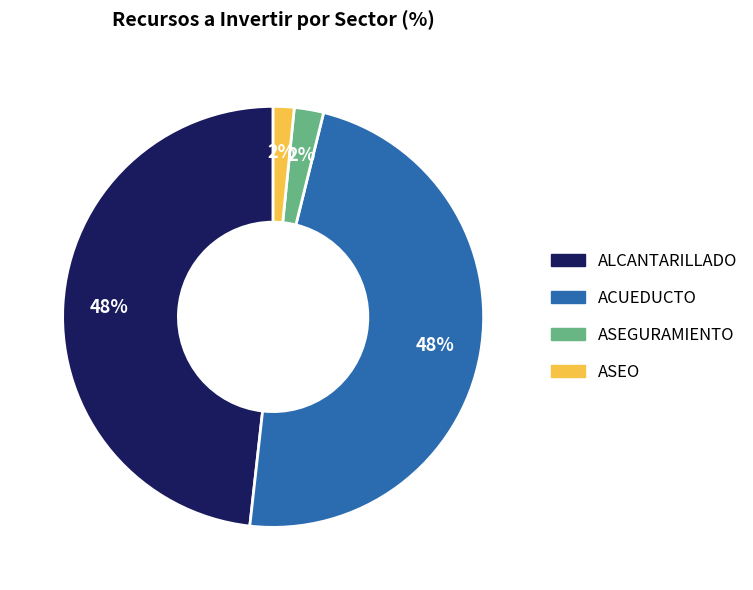

True or false: ASEO accounts for 2% of the total.

True